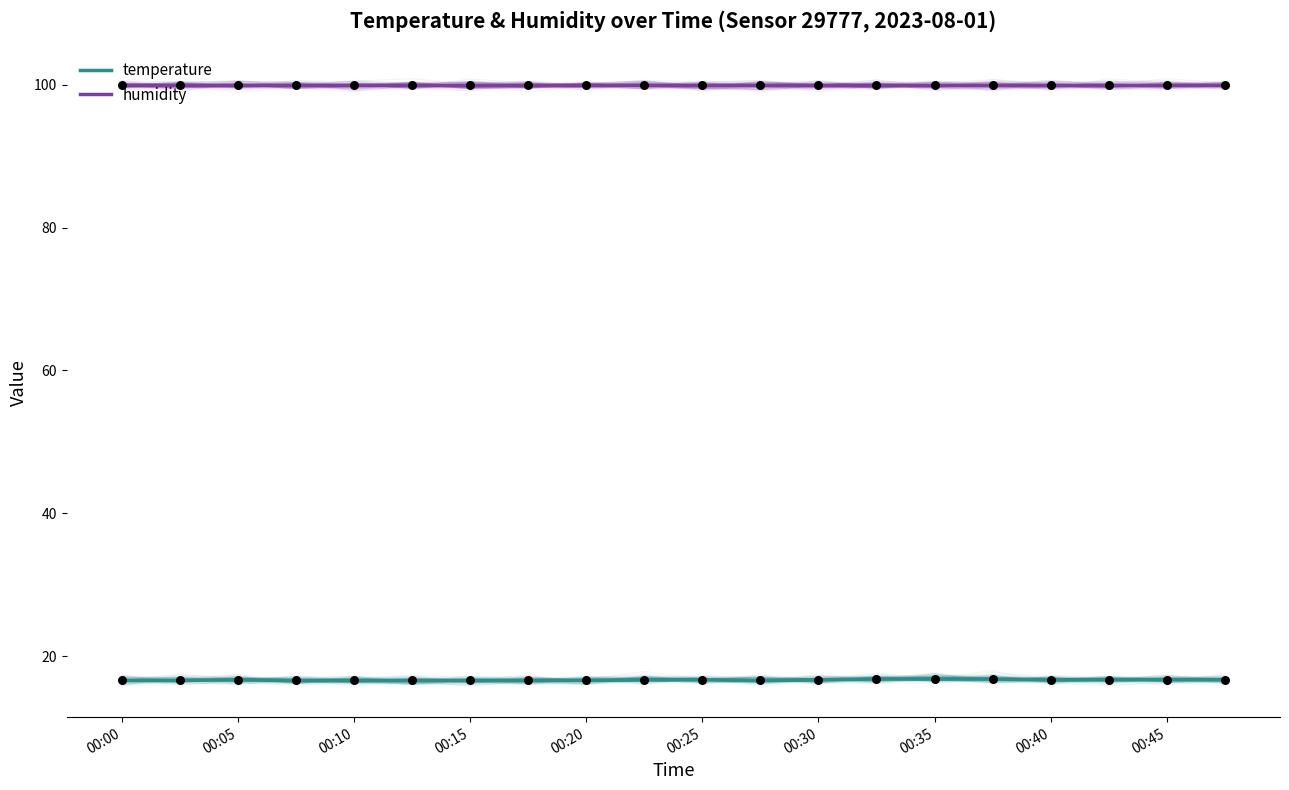

At how many categories does at least one series exceed 98?

20